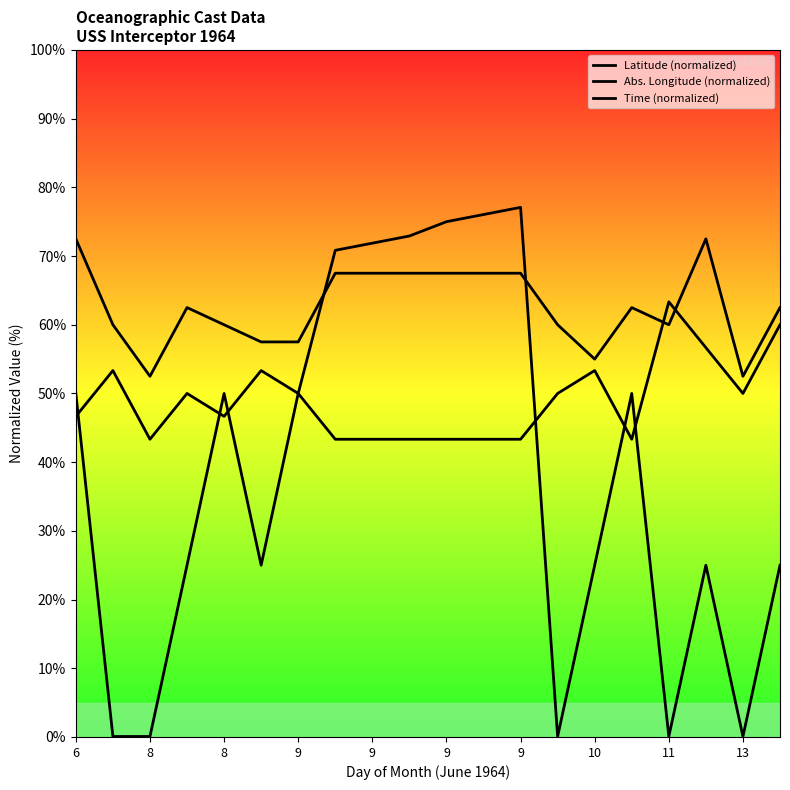

Where is Abs. Longitude (normalized) nearest to the value 62?

9